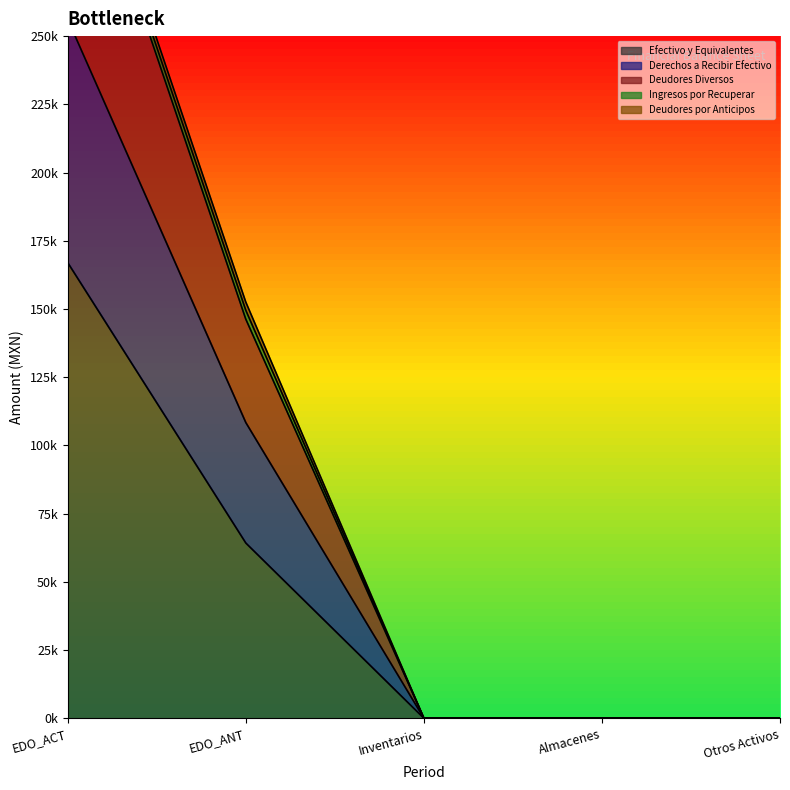

How many values in the Efectivo y Equivalentes series exceed 0?

2